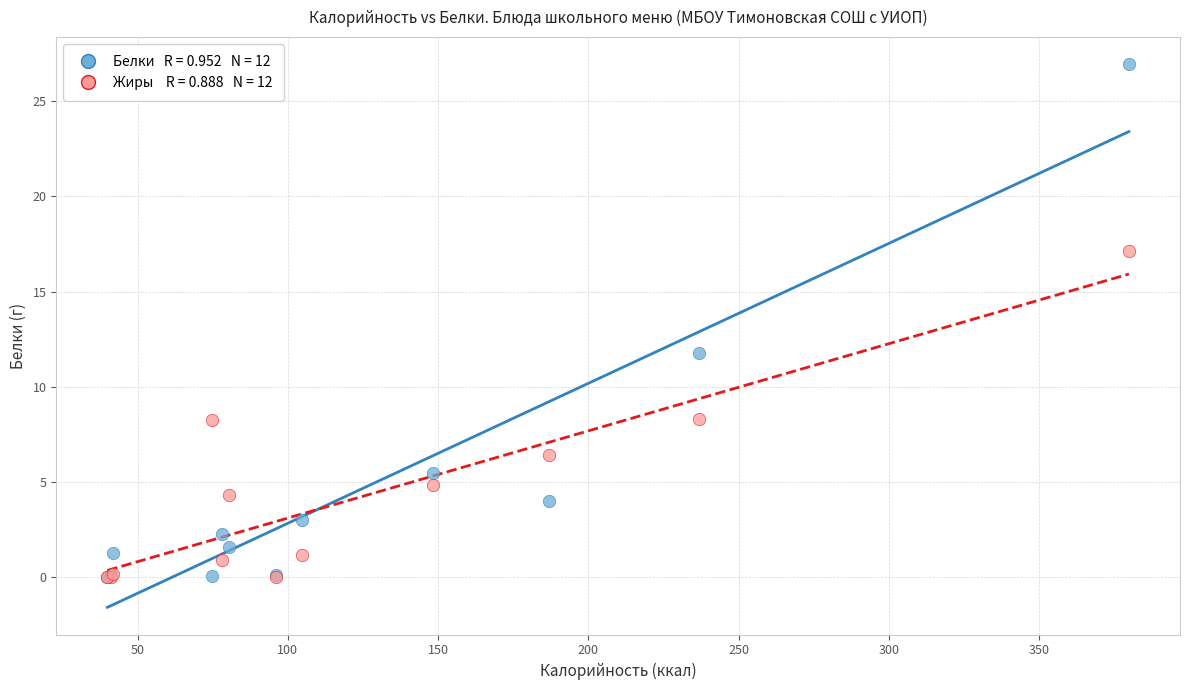

Across all series, what Y value is closest to 13?

11.8